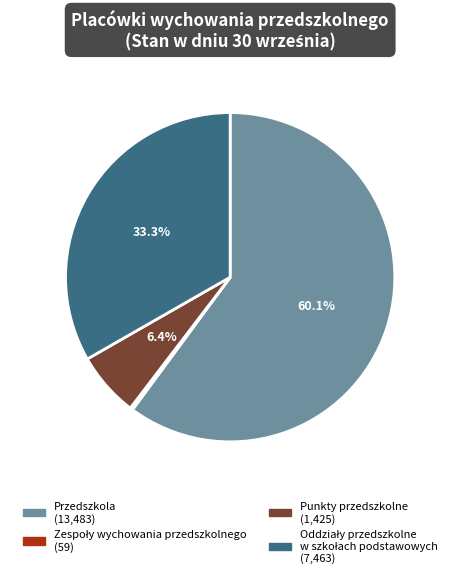

Does Przedszkola account for over 50% of the chart?

Yes